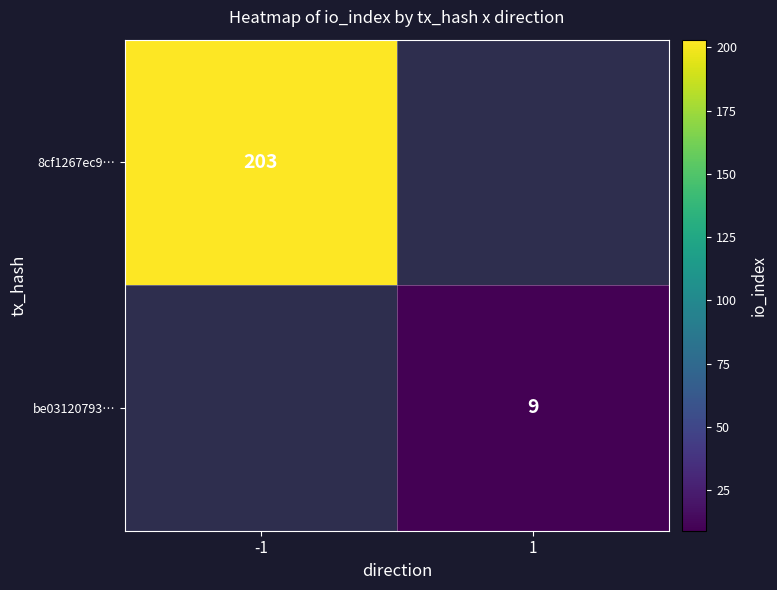

How many distinct data groups are displayed?

2